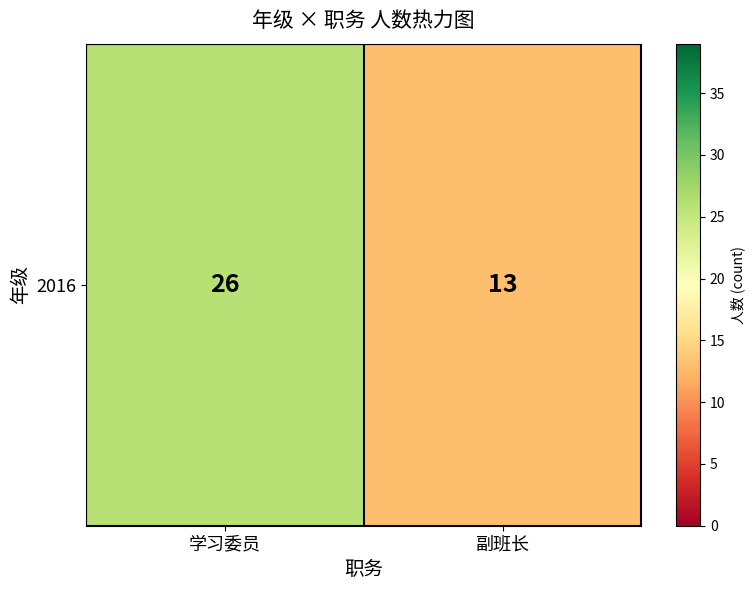

What is the average value?

20